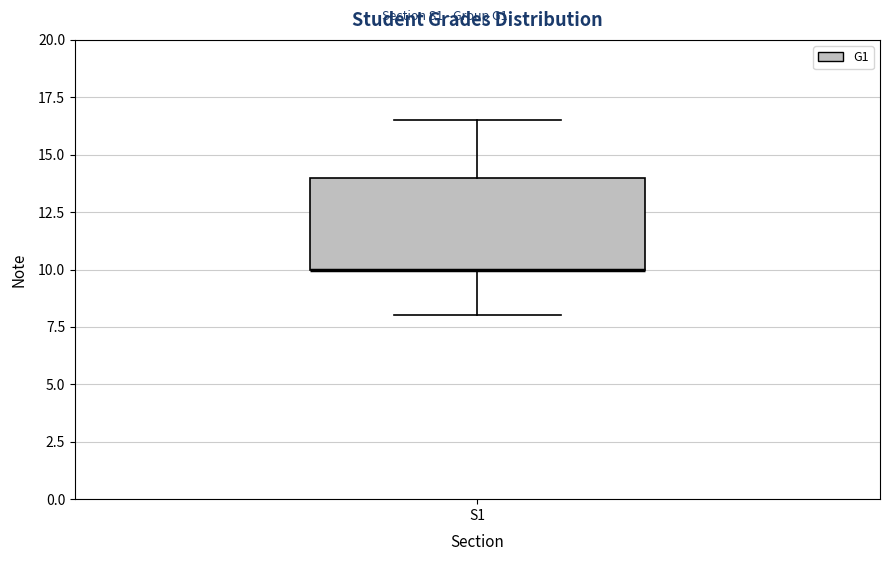

Where does the upper whisker of the box for S1 end on the y-axis? The values are not printed on the chart, so give them approximately, as read against the axis.

16.5